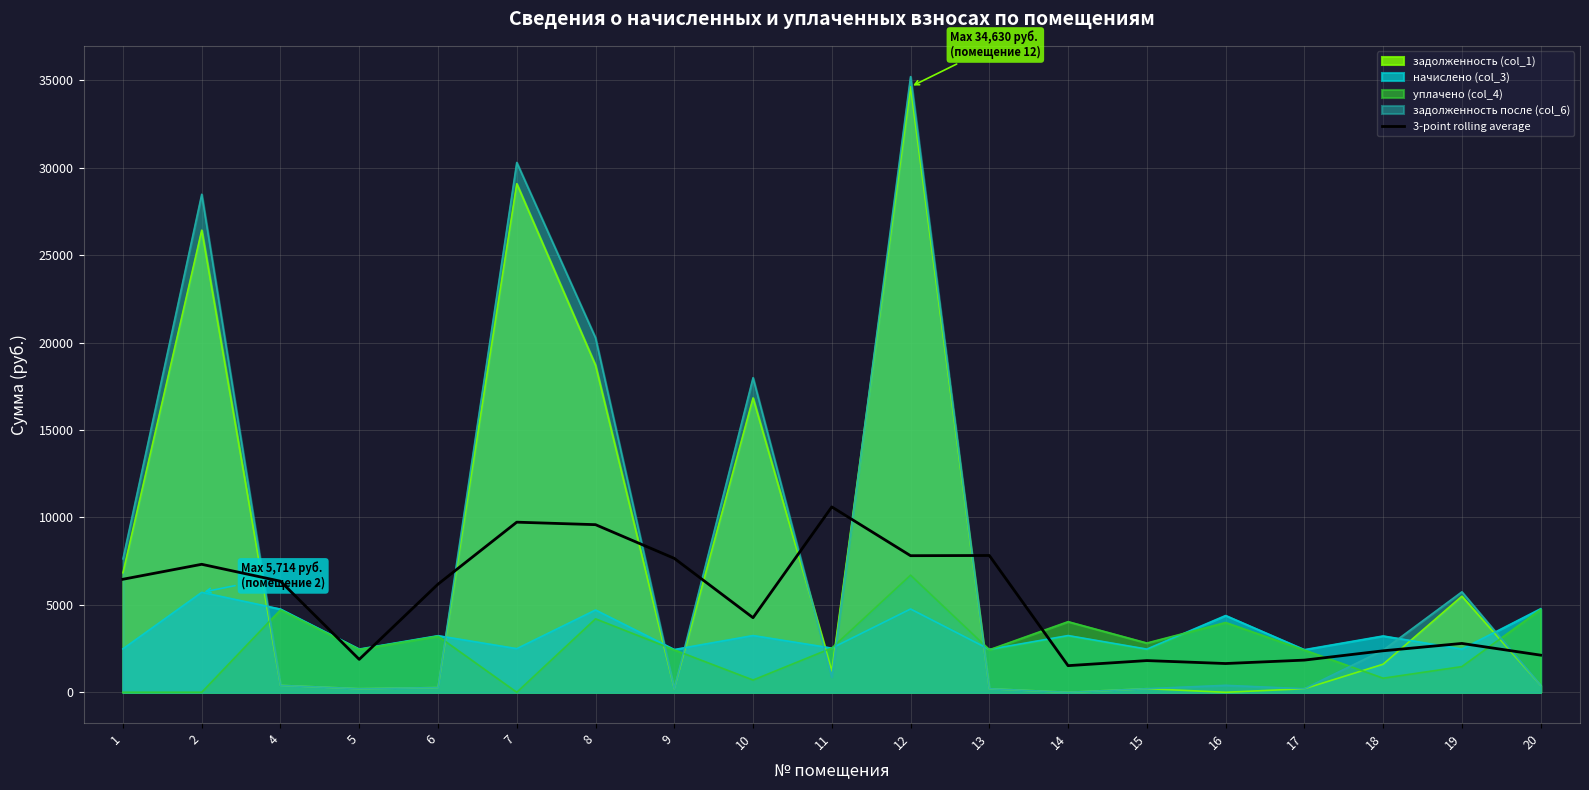

Reading left to right, what are all the values shown in this chart?

1=6464.5	2=7320.0	4=6351.7	5=1882.0	6=6183.1	7=9728.7	8=9586.2	9=7660.3	10=4265.9	11=10601.4	12=7812.1	13=7823.4	14=1523.1	15=1813.4	16=1644.9	17=1840.0	18=2373.0	19=2794.2	20=2124.2